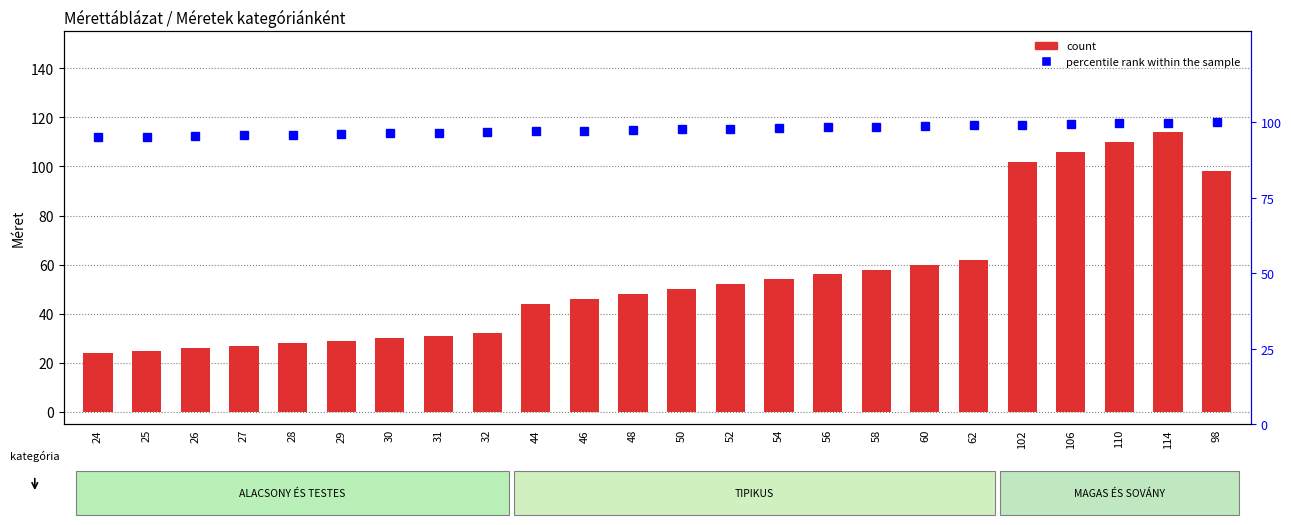

At which label does count first exceed 50?

52